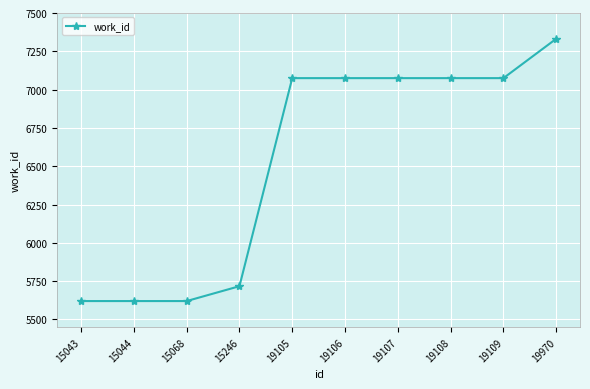

How many data points are less than 7075?

4